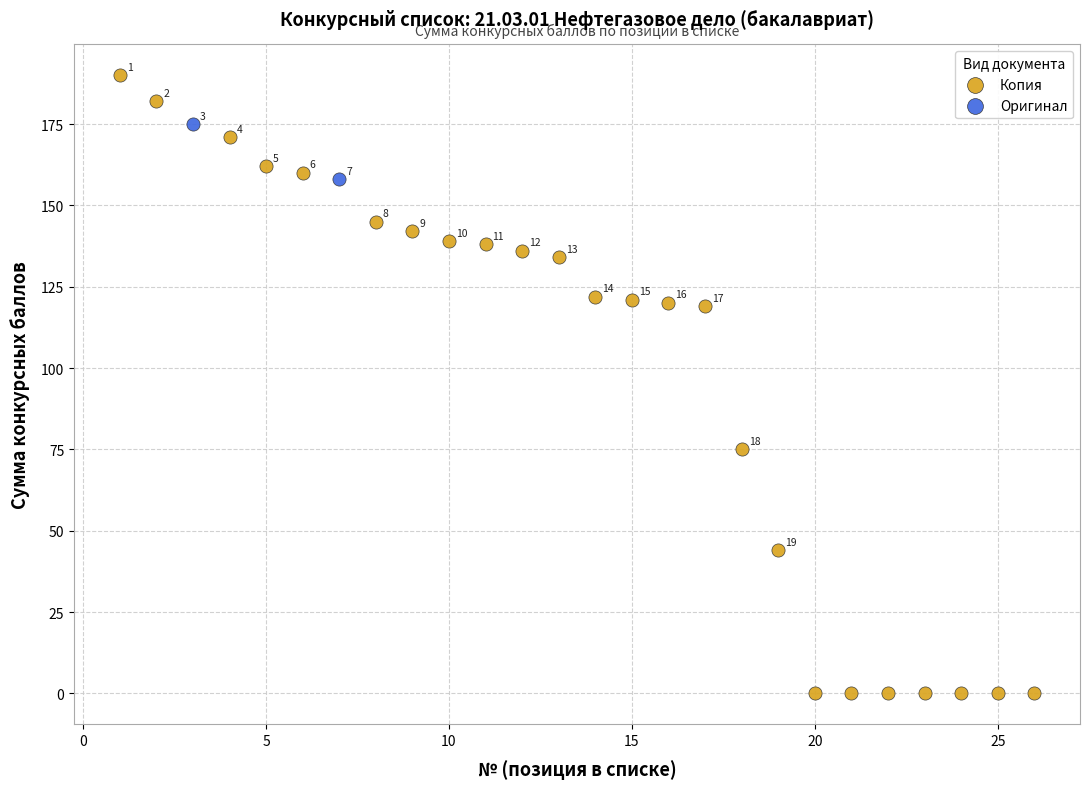

What are all the series names shown in the legend?

Копия, Оригинал